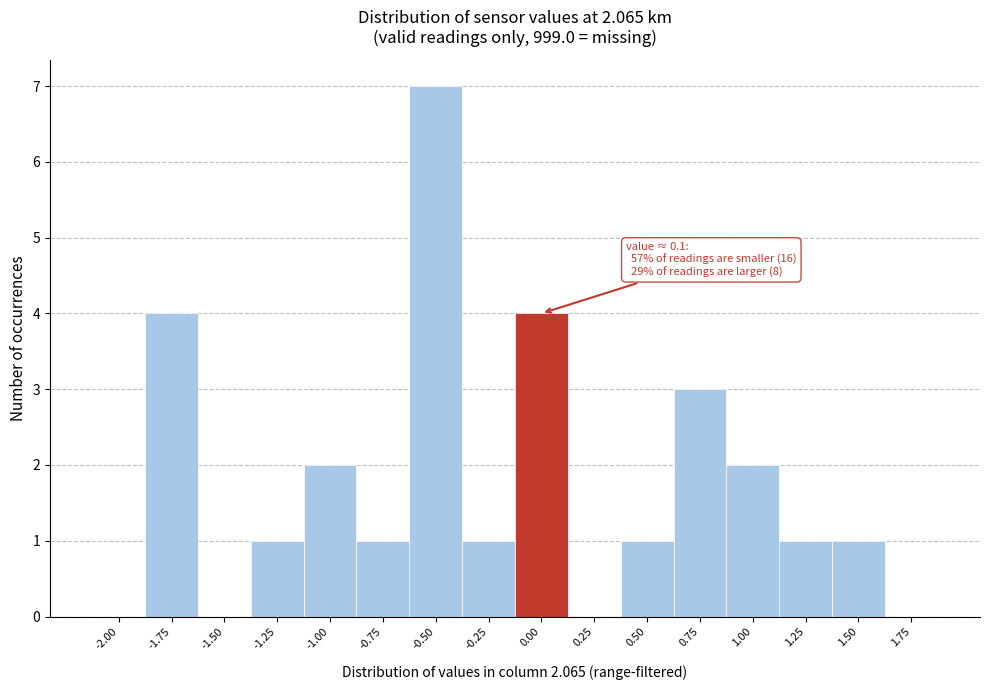

Reading left to right, what are all the values shown in this chart?

-2.00=0	-1.75=4	-1.50=0	-1.25=1	-1.00=2	-0.75=1	-0.50=7	-0.25=1	0.00=4	0.25=0	0.50=1	0.75=3	1.00=2	1.25=1	1.50=1	1.75=0